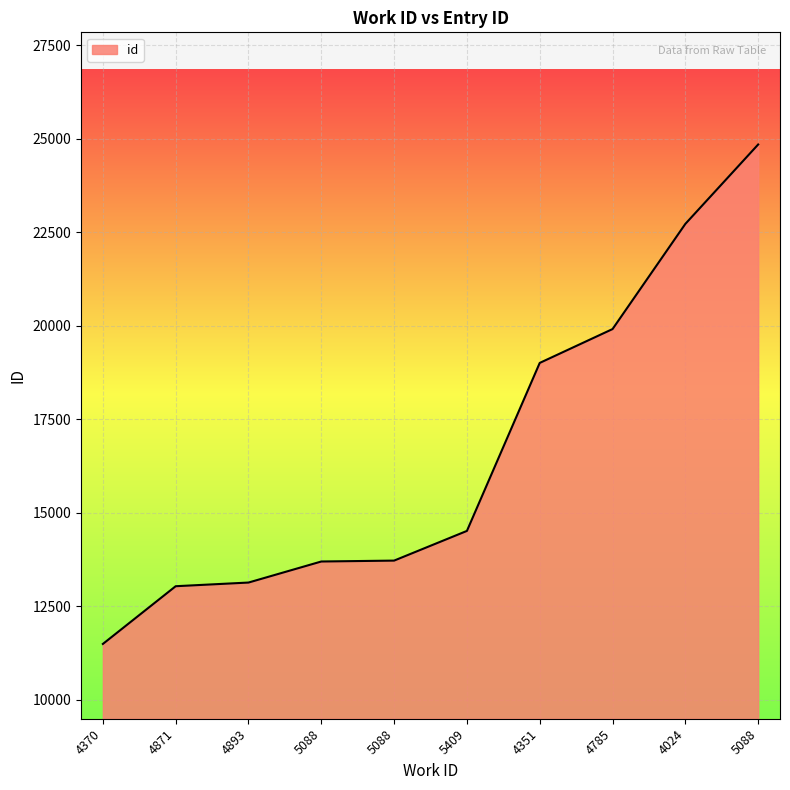

What is the value of the 1st point from the left?

11486